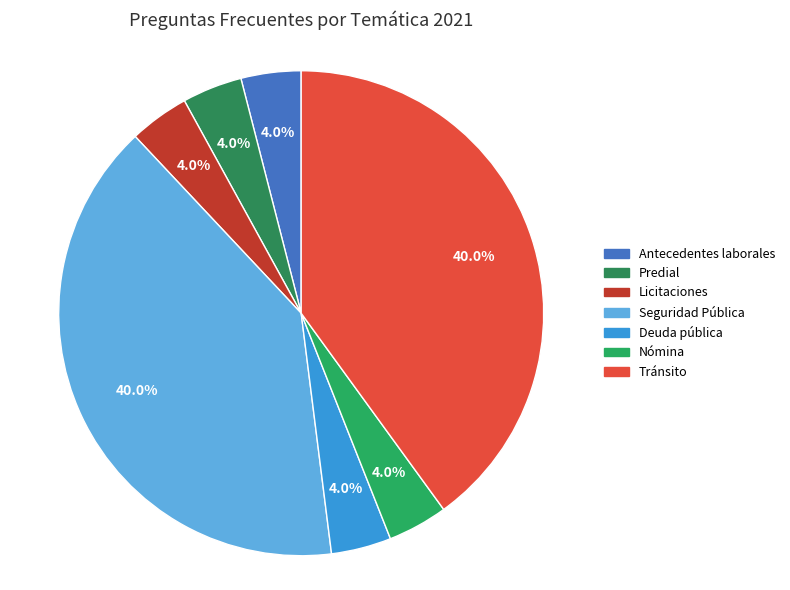

What percentage is the Nómina slice, to the nearest percent?

4%